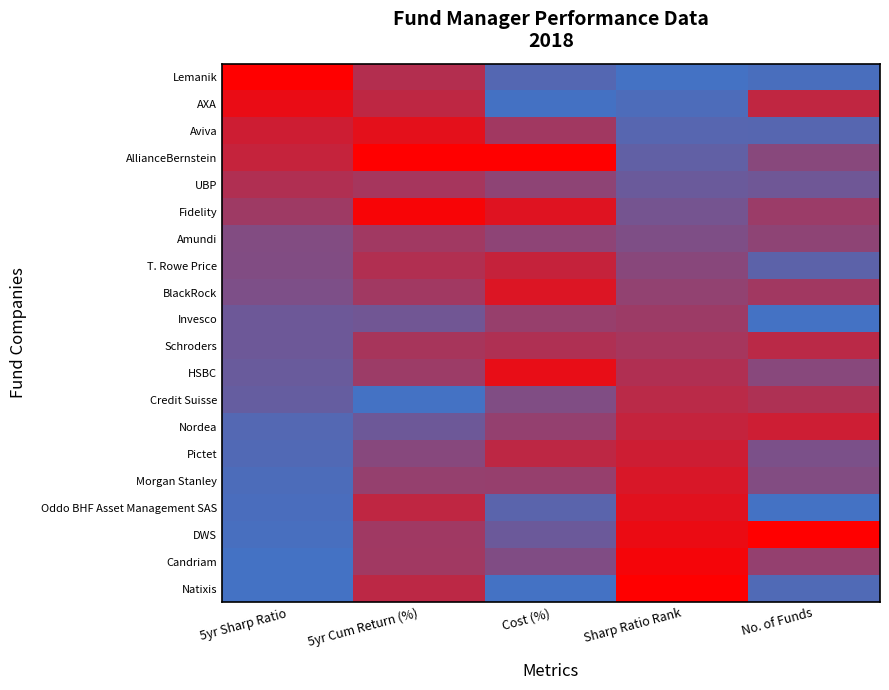

Which label corresponds to the smallest value in the chart?

Sharp Ratio Rank